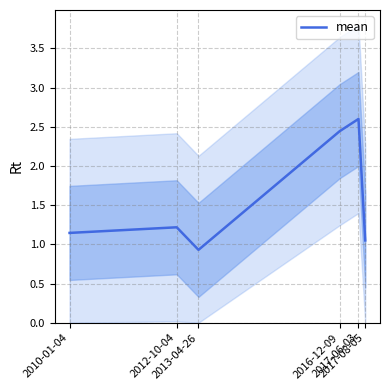

At which label does the data first exceed 1?

2010-01-04